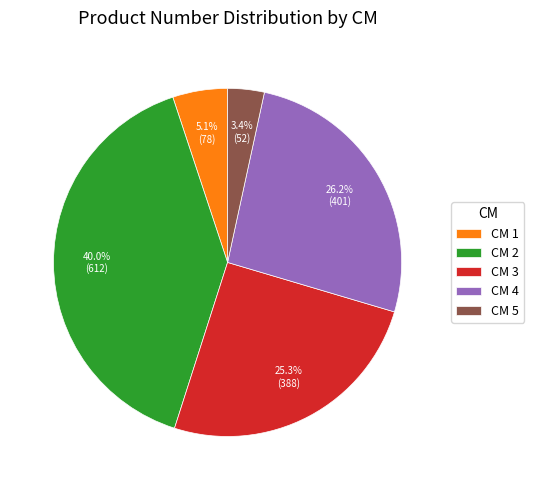

Between CM 4 and CM 2, which is larger?

CM 2